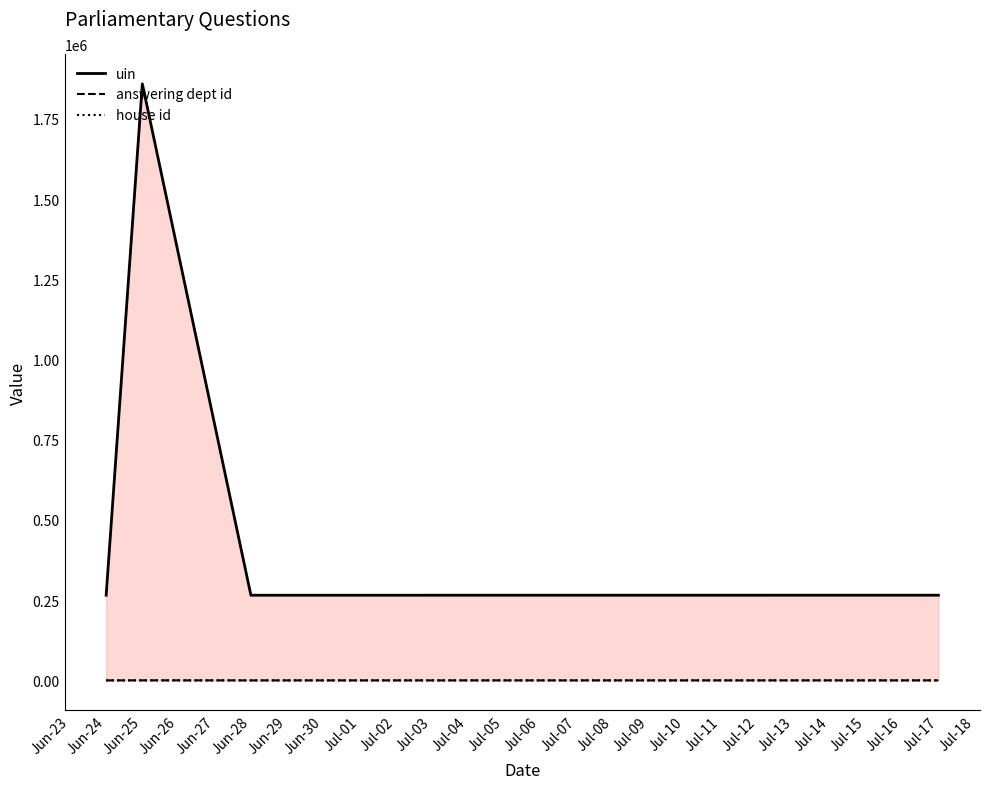

Does the chart have visible grid lines?

No